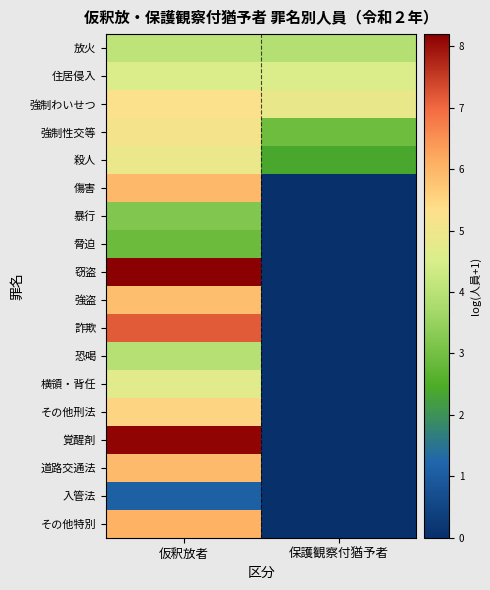

Reading left to right, list all the values displayed in this chart.

放火: 仮釈放者=4.1	保護観察付猶予者=3.9
住居侵入: 仮釈放者=4.6	保護観察付猶予者=4.6
強制わいせつ: 仮釈放者=5.3	保護観察付猶予者=4.8
強制性交等: 仮釈放者=5.1	保護観察付猶予者=2.9
殺人: 仮釈放者=4.9	保護観察付猶予者=2.4
傷害: 仮釈放者=6.0	保護観察付猶予者=0.0
暴行: 仮釈放者=3.2	保護観察付猶予者=0.0
脅迫: 仮釈放者=2.9	保護観察付猶予者=0.0
窃盗: 仮釈放者=8.2	保護観察付猶予者=0.0
強盗: 仮釈放者=5.9	保護観察付猶予者=0.0
詐欺: 仮釈放者=7.2	保護観察付猶予者=0.0
恐喝: 仮釈放者=4.0	保護観察付猶予者=0.0
横領・背任: 仮釈放者=4.7	保護観察付猶予者=0.0
その他刑法: 仮釈放者=5.5	保護観察付猶予者=0.0
覚醒剤: 仮釈放者=8.1	保護観察付猶予者=0.0
道路交通法: 仮釈放者=5.9	保護観察付猶予者=0.0
入管法: 仮釈放者=1.1	保護観察付猶予者=0.0
その他特別: 仮釈放者=6.1	保護観察付猶予者=0.0